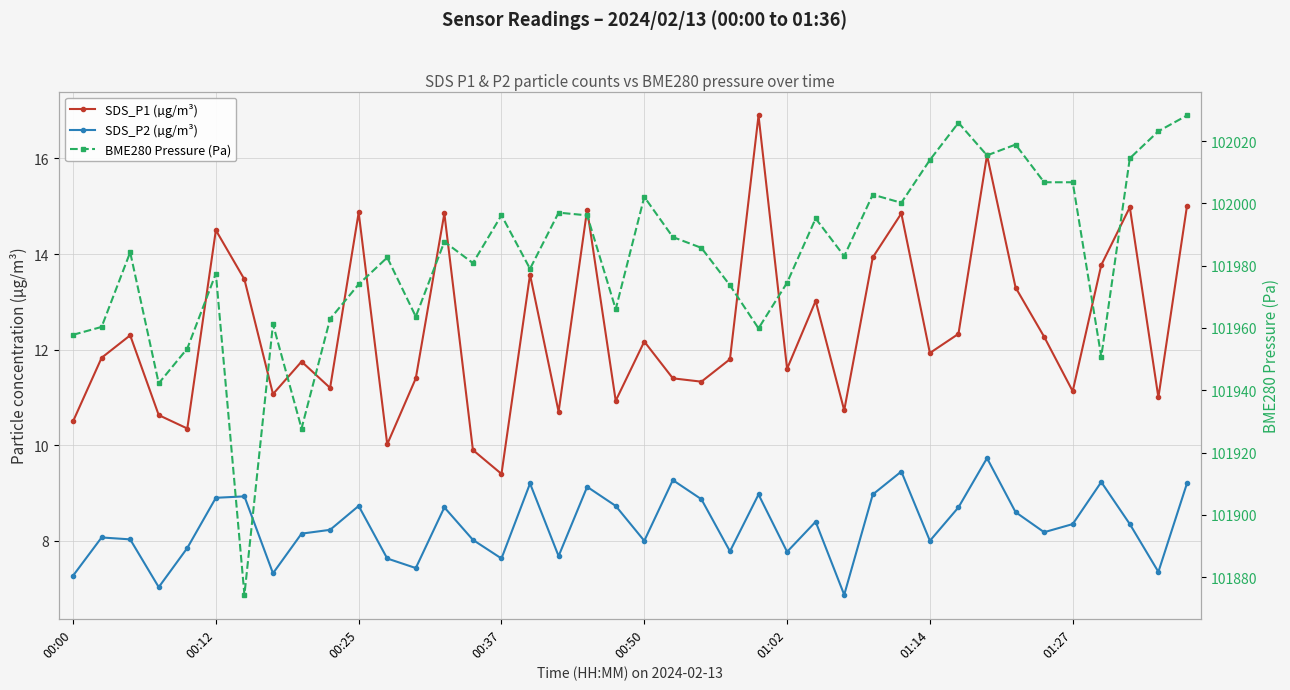

What is the difference between the maximum and second lowest values in the SDS_P1 (µg/m³) series?

7.0